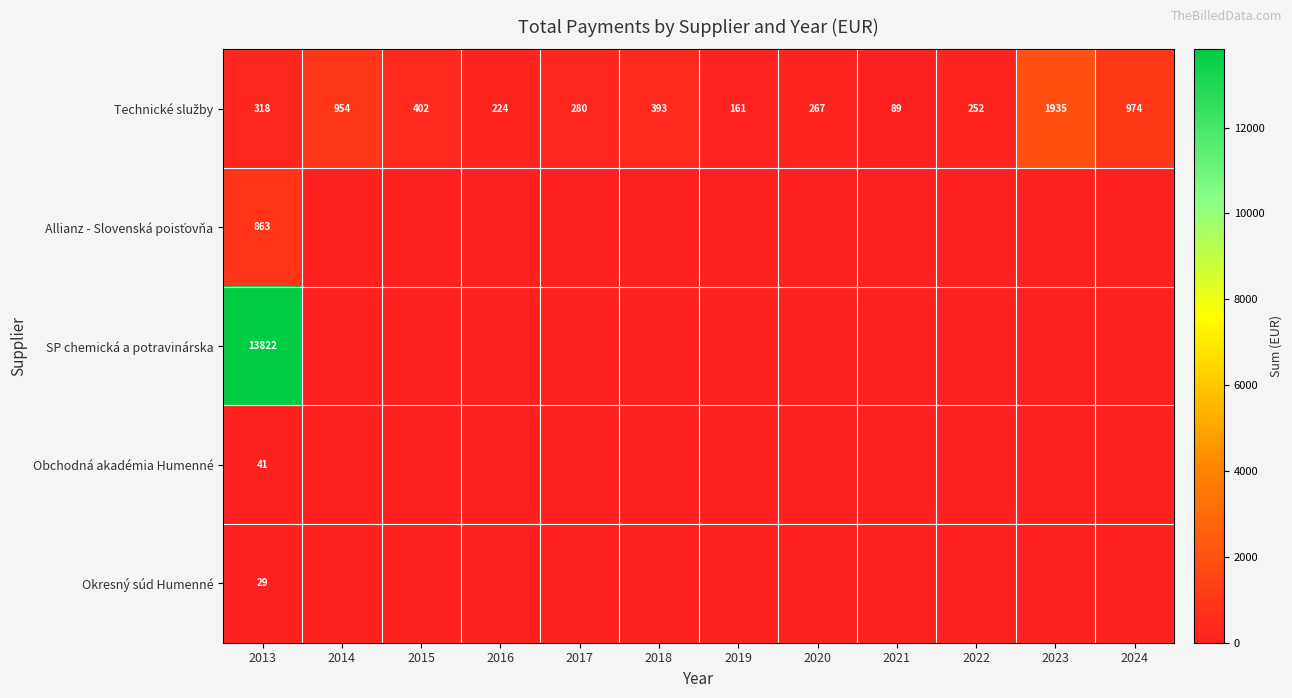

What is the average value of the Technické služby series?

520.9